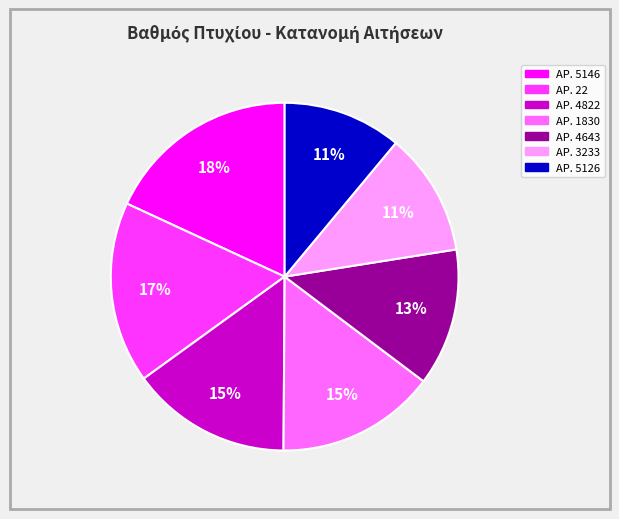

Does any single category account for the majority?

No